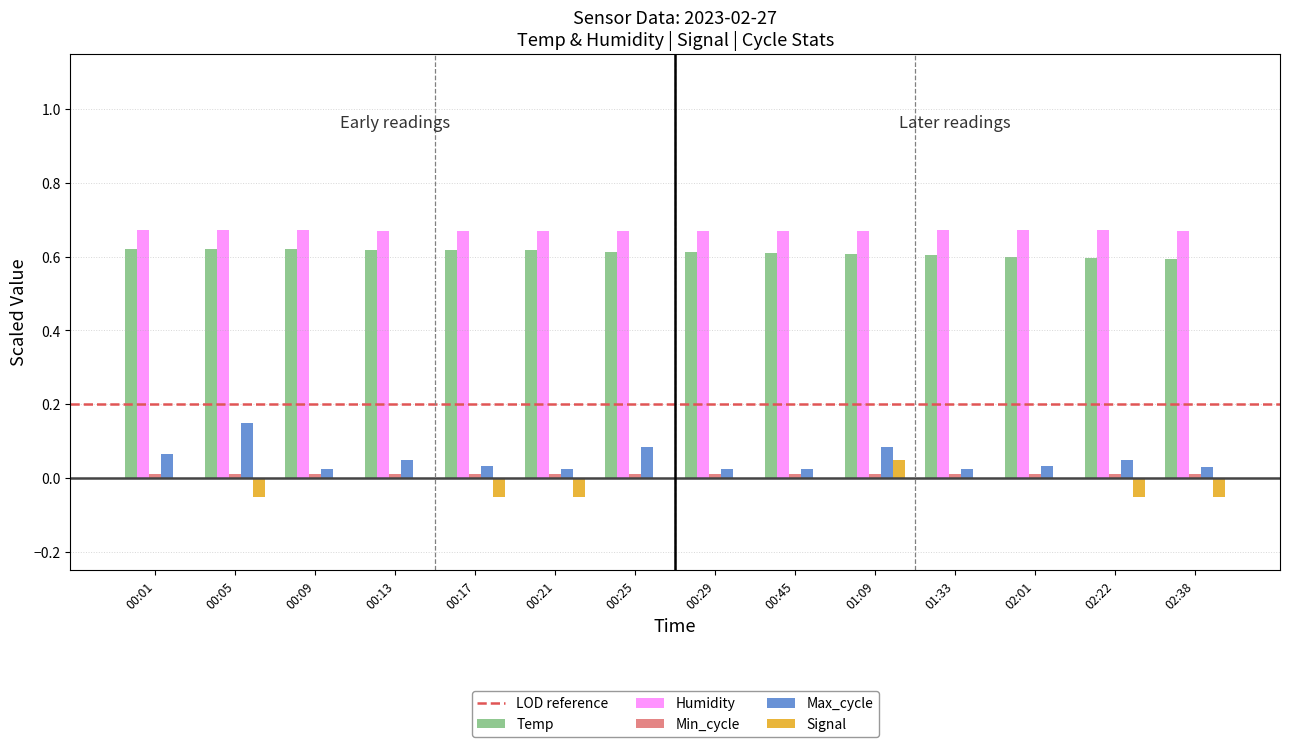

Which series has the largest total across all categories?

Humidity